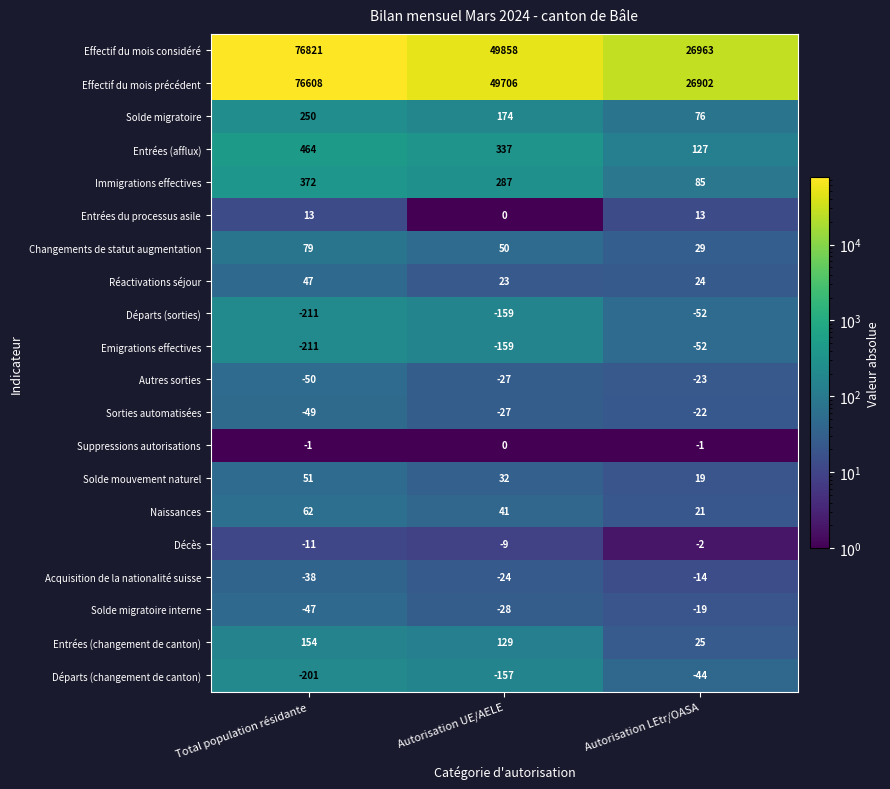

The Départs (changement de canton) series shows -82 at Total population résidante. True or false?

False